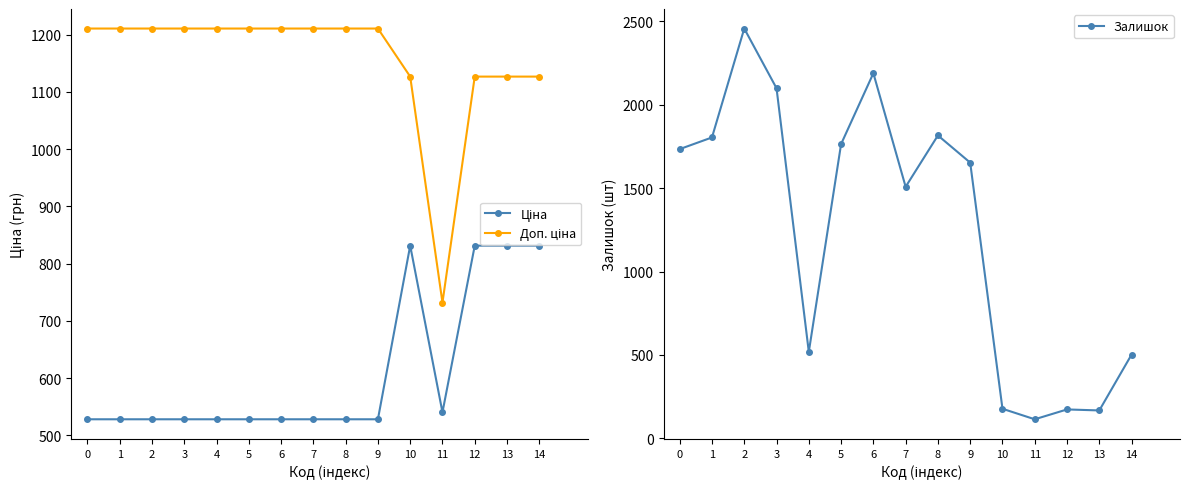

What is the value of the Ціна point at the 7th from the left?

528.2